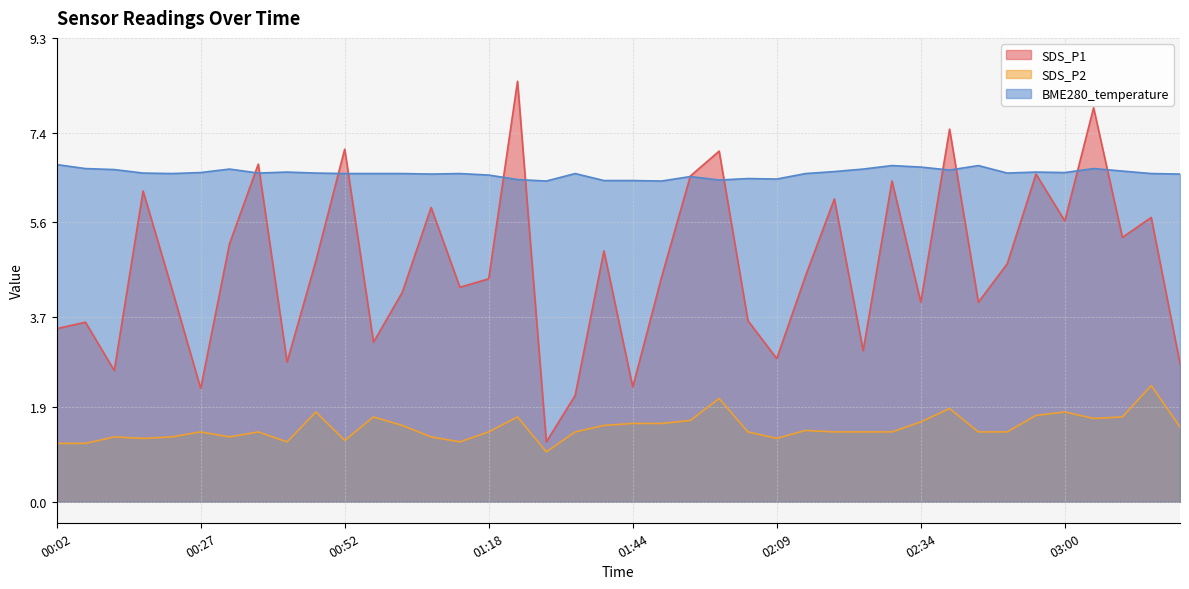

What is the difference between the SDS_P1 values at 03:10 and 00:22?

1.0